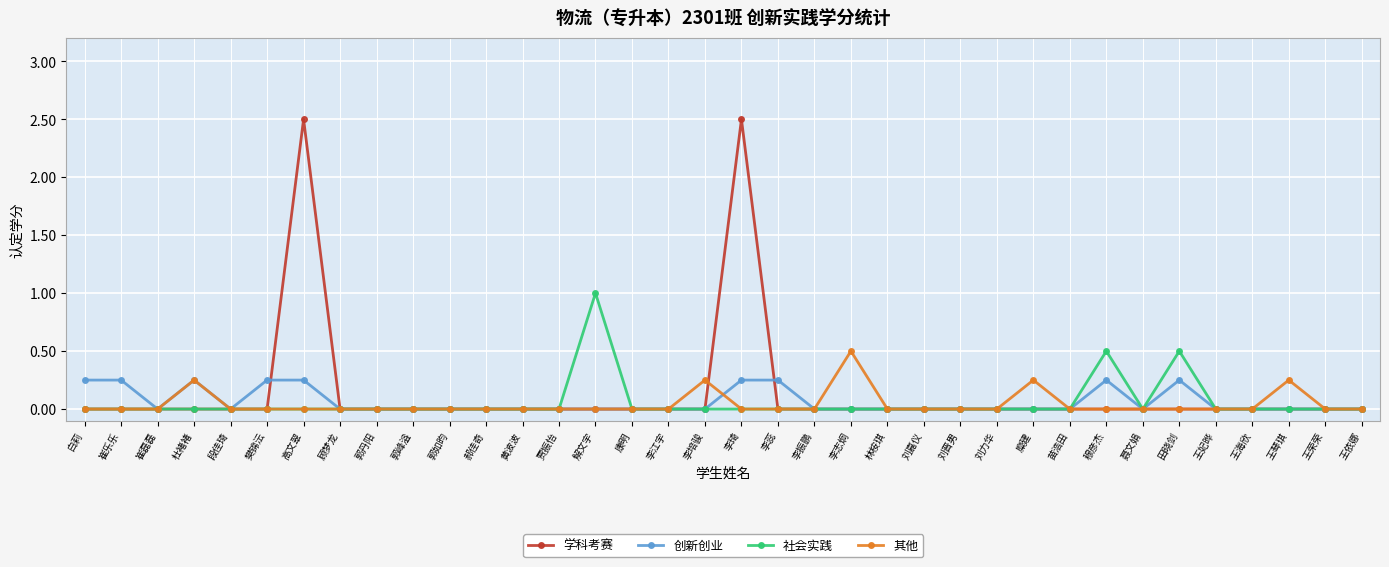

What position from the left is 李培骏?

18